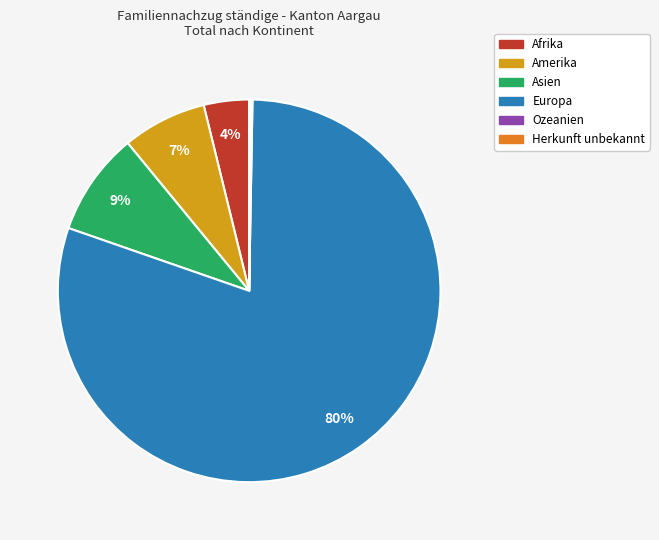

The Amerika slice represents 7% of the pie. True or false?

True